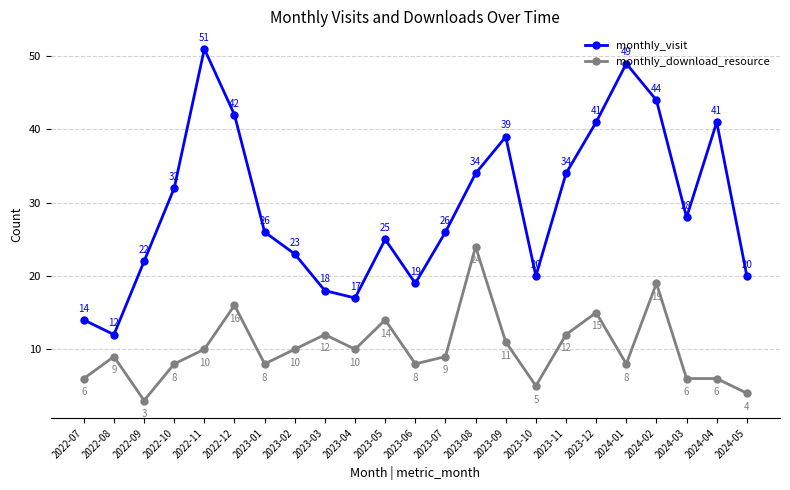

Reading left to right, list all the values displayed in this chart.

monthly_visit: 14	12	22	32	51	42	26	23	18	17	25	19	26	34	39	20	34	41	49	44	28	41	20
monthly_download_resource: 6	9	3	8	10	16	8	10	12	10	14	8	9	24	11	5	12	15	8	19	6	6	4